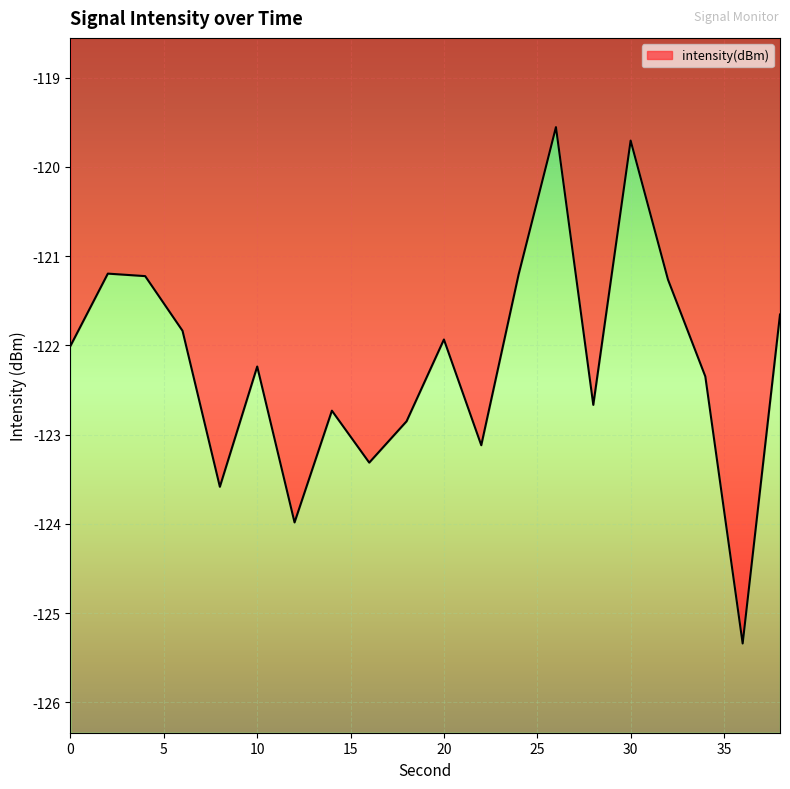

Reading left to right, what are all the values shown in this chart?

-122.0	-121.2	-121.2	-121.8	-123.6	-122.2	-124.0	-122.7	-123.3	-122.9	-121.9	-123.1	-121.2	-119.6	-122.7	-119.7	-121.3	-122.3	-125.3	-121.7